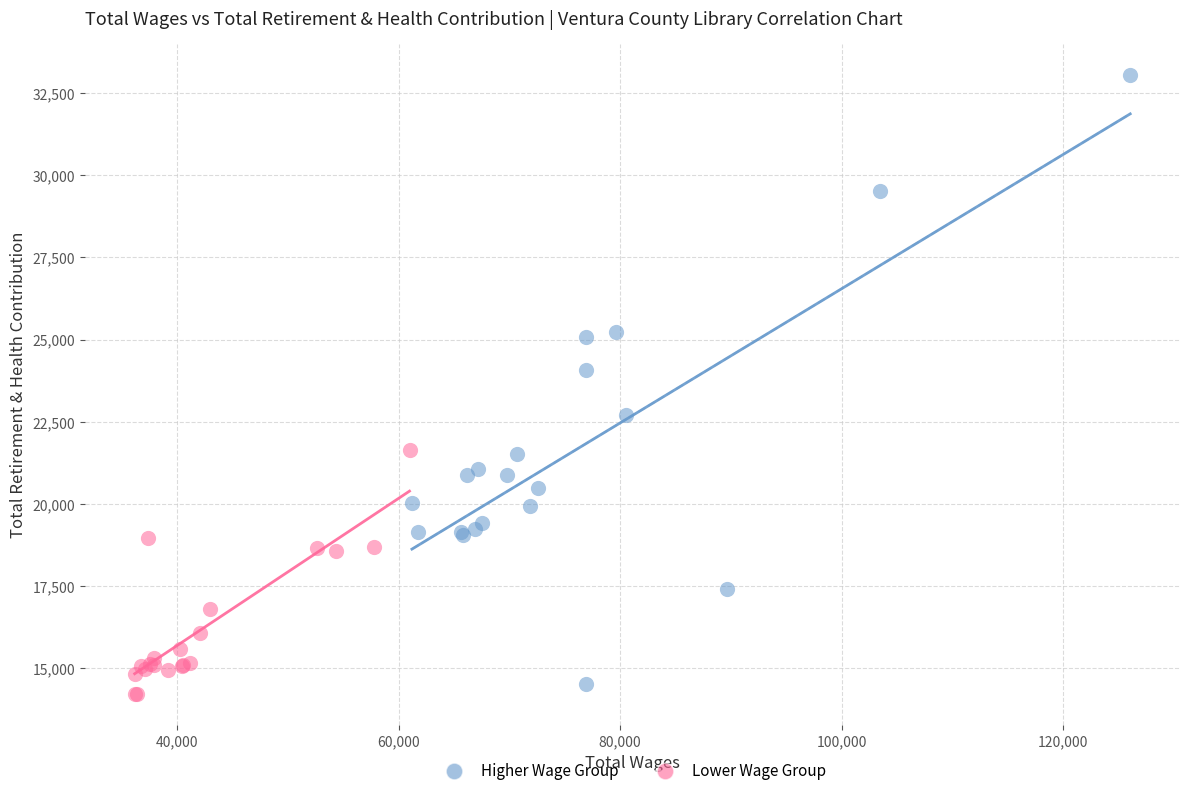

Which series reaches the maximum Y coordinate?

Higher Wage Group